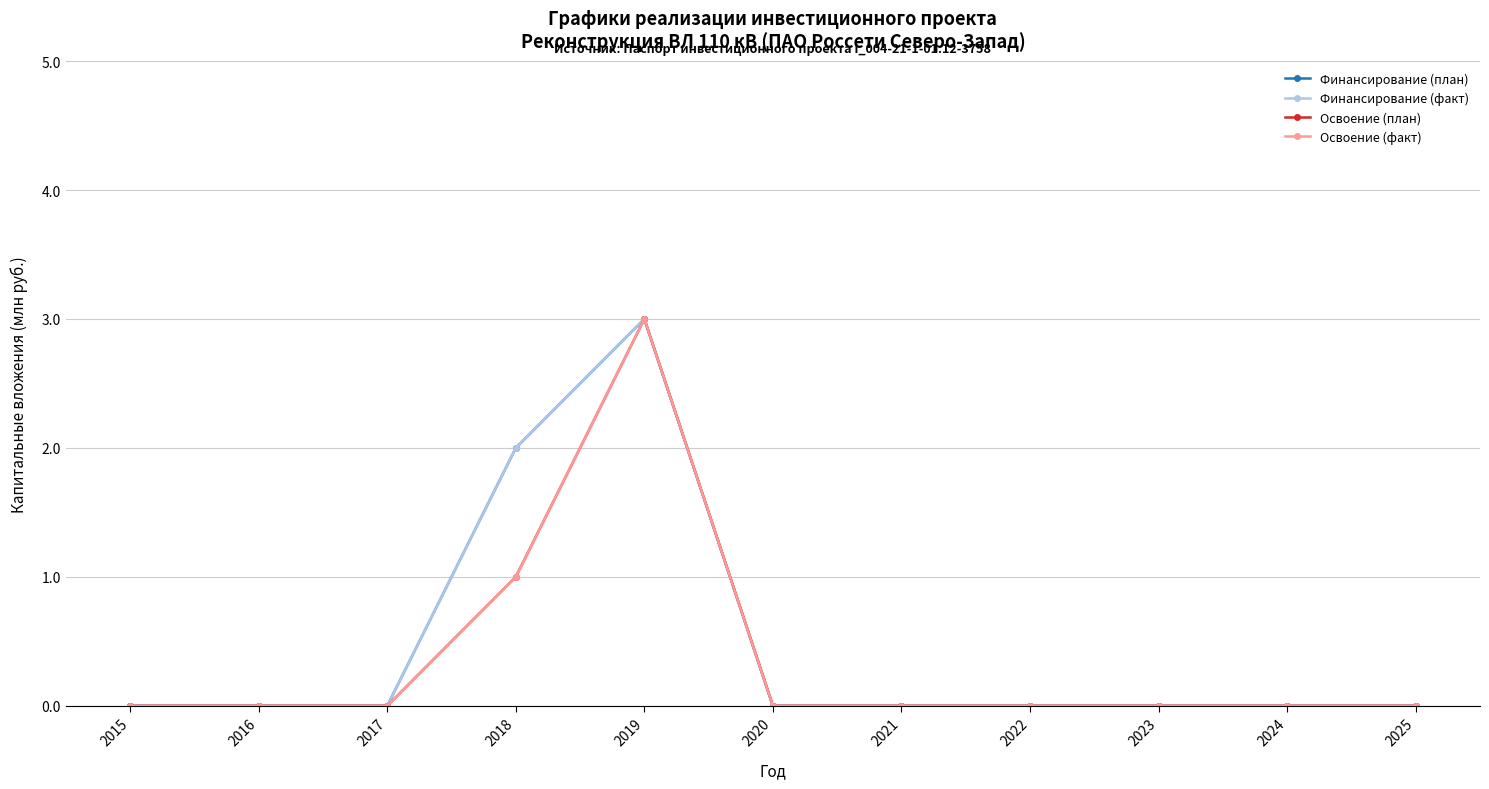

Does the chart have visible grid lines?

Yes